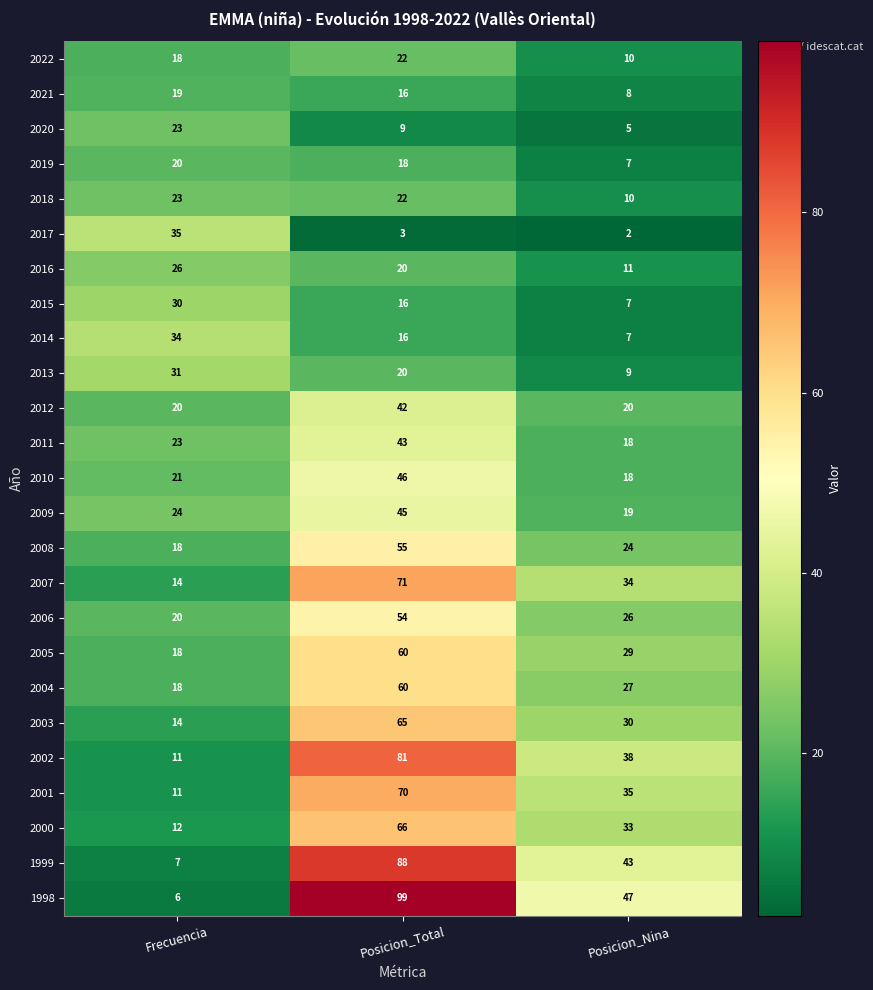

At which category does the chart reach its peak across all series?

Posicion_Total